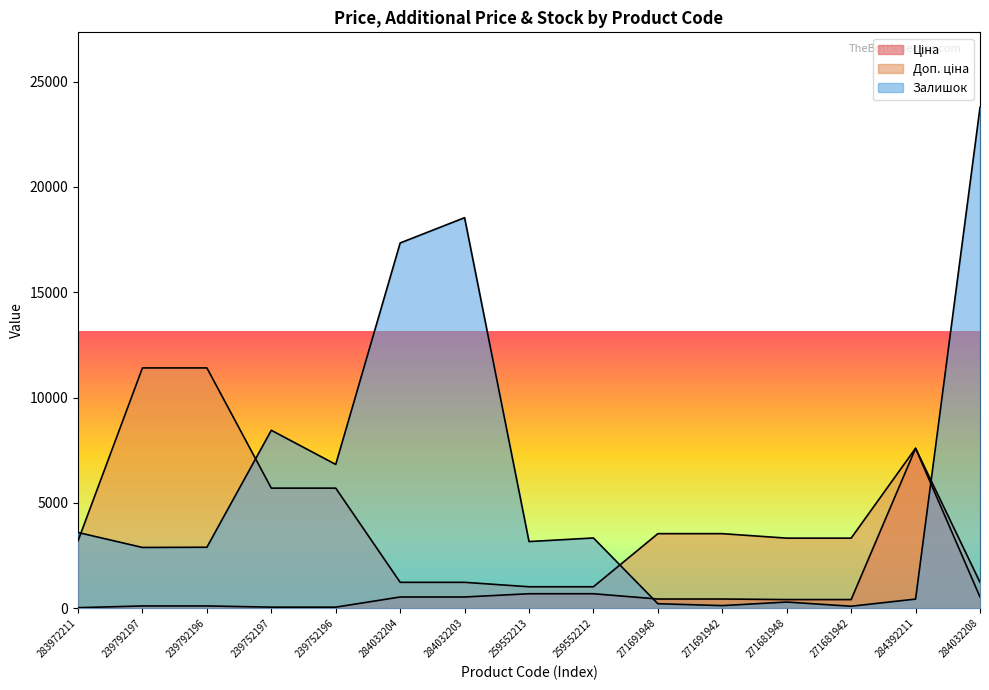

Which series has the largest range (max minus min)?

Залишок